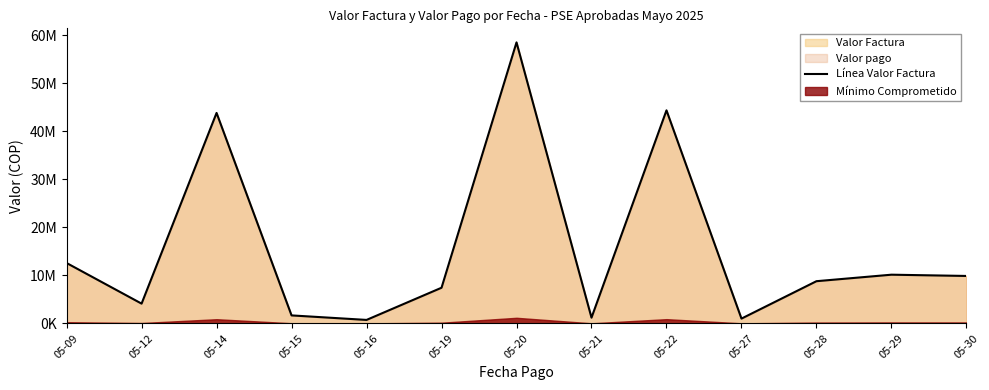

Reading right to left, extract all data points from this chart.

05-30=9872556	05-29=10135730	05-28=8782476	05-27=1000000	05-22=44326984	05-21=1196200	05-20=58465333	05-19=7421424	05-16=726787	05-15=1665836	05-14=43789002	05-12=4116153	05-09=12566087